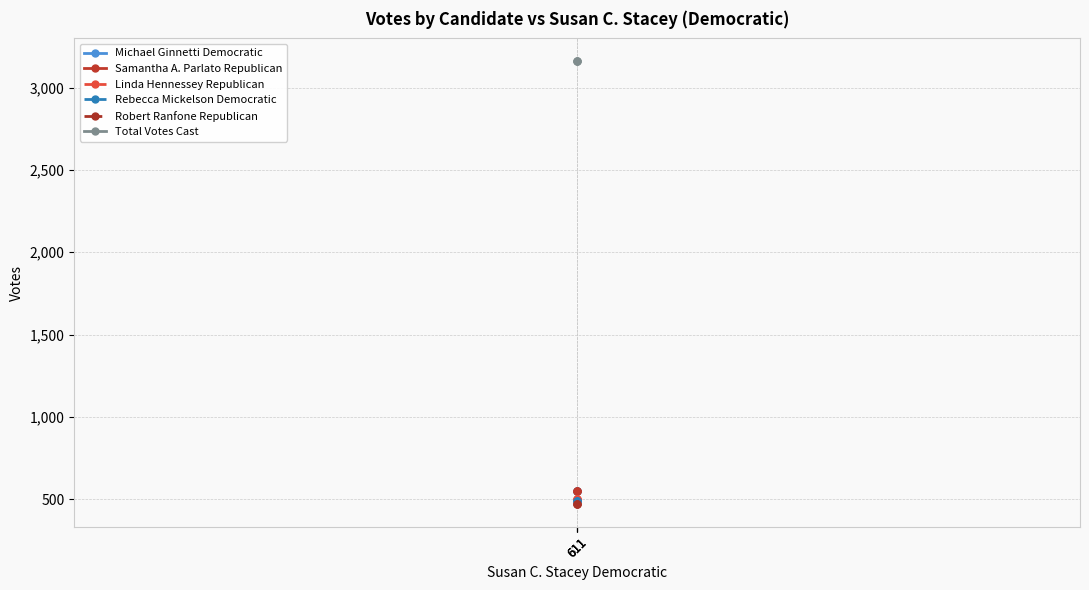

How many lines are shown in the chart?

6